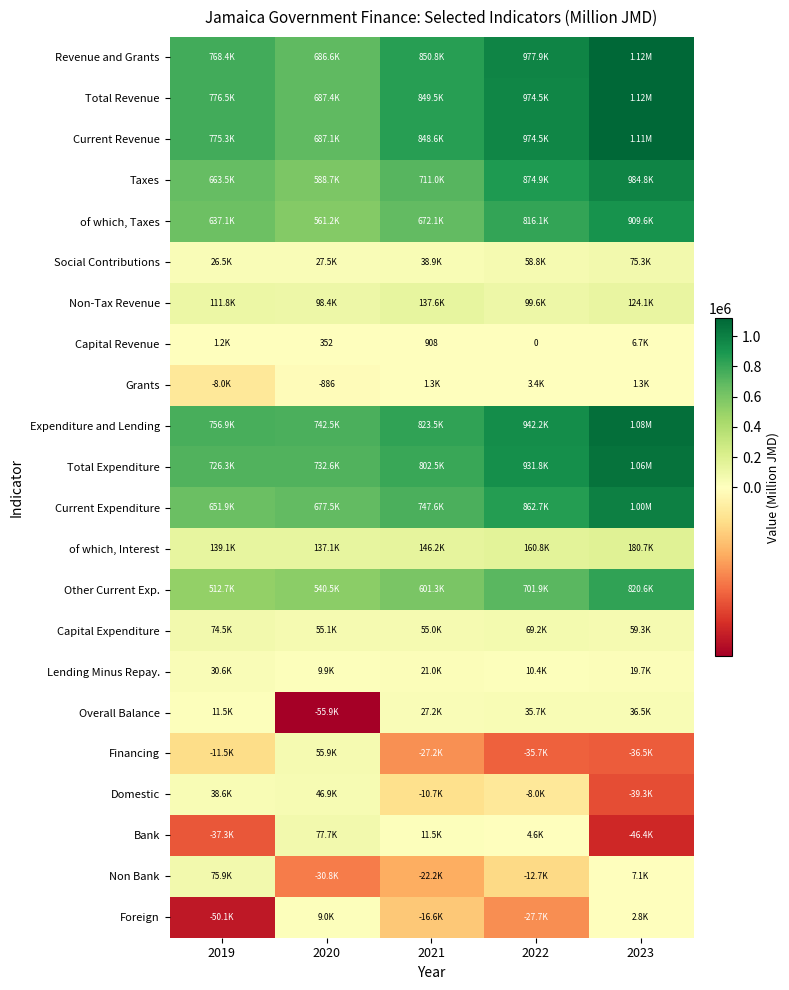

At which label does Financing first exceed -27245?

2019